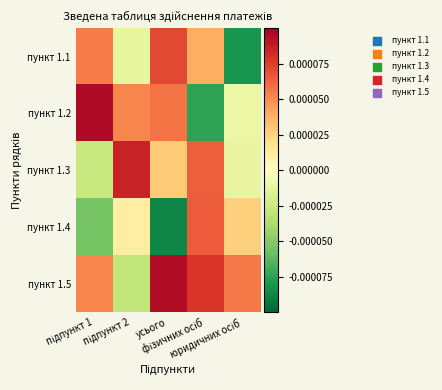

Count the number of data series in this chart.

5